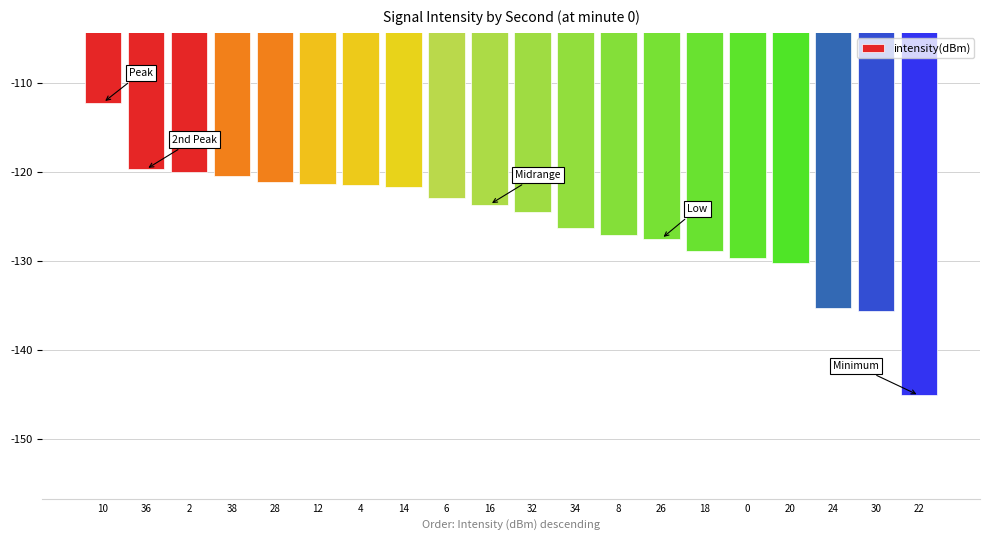

The value at 18 is -32.7. True or false?

False